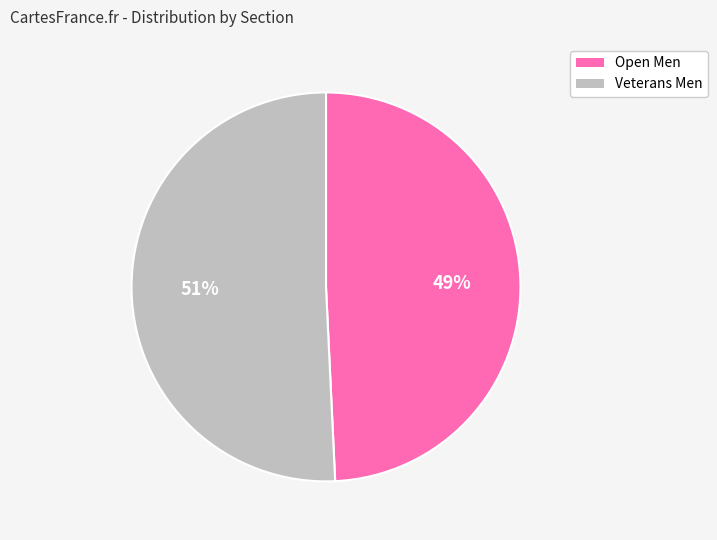

How many slices are in this pie chart?

2